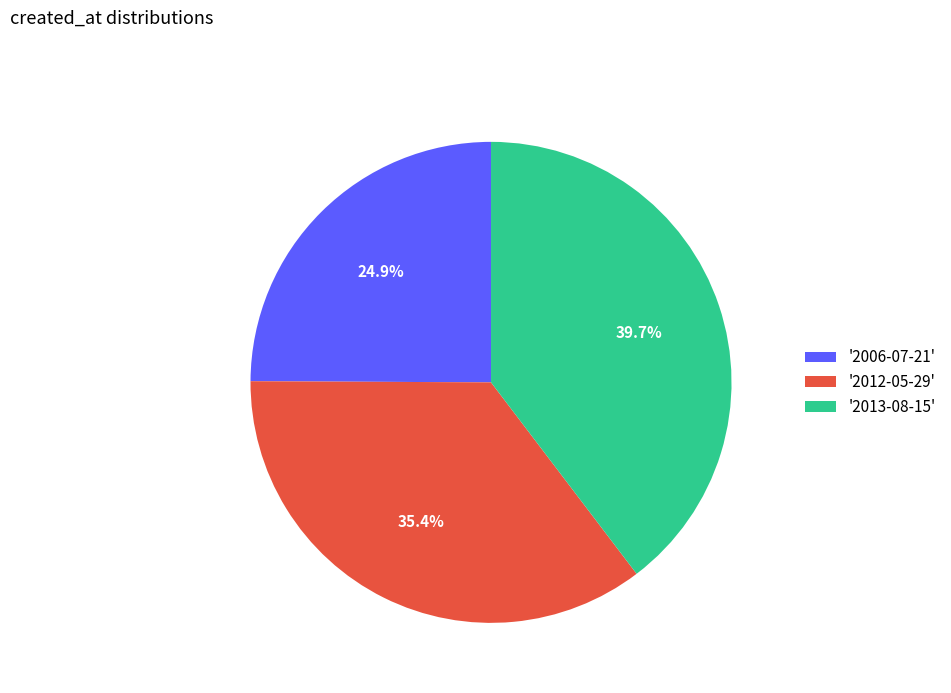

Between '2013-08-15' and '2006-07-21', which is larger?

'2013-08-15'